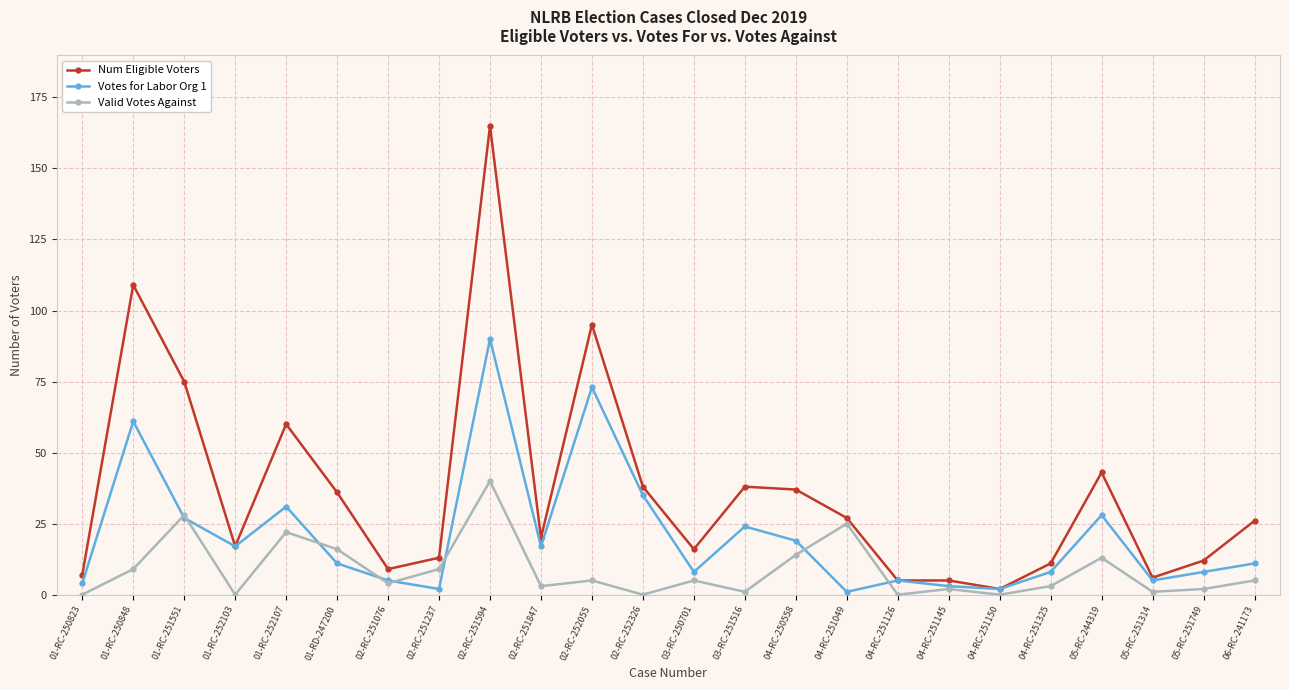

Which series has the largest total across all categories?

Num Eligible Voters